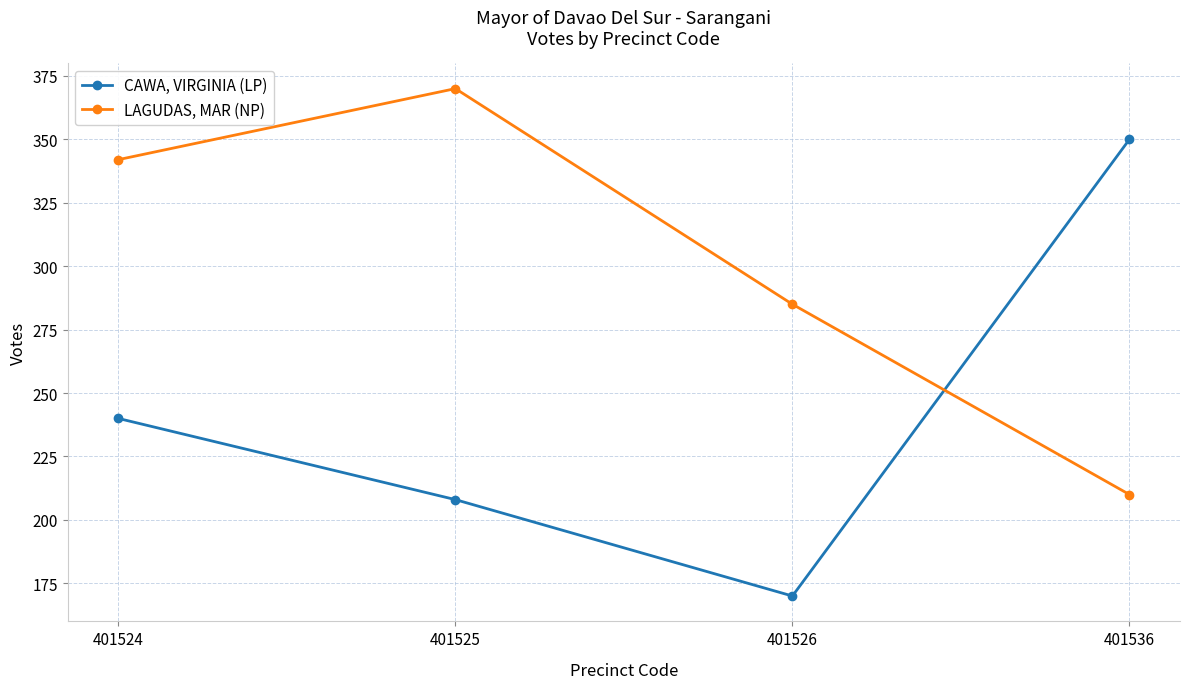

What is the value of the CAWA, VIRGINIA (LP) point at the 1st from the left?

240